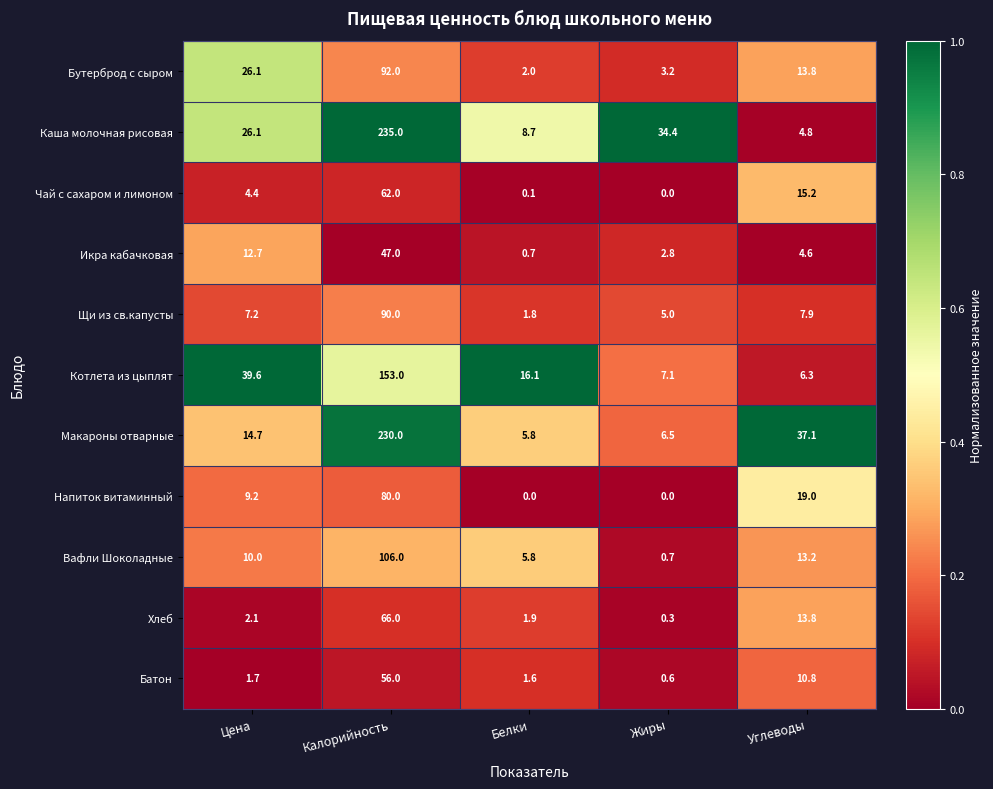

Read the Икра кабачковая value at Калорийность.

47.0